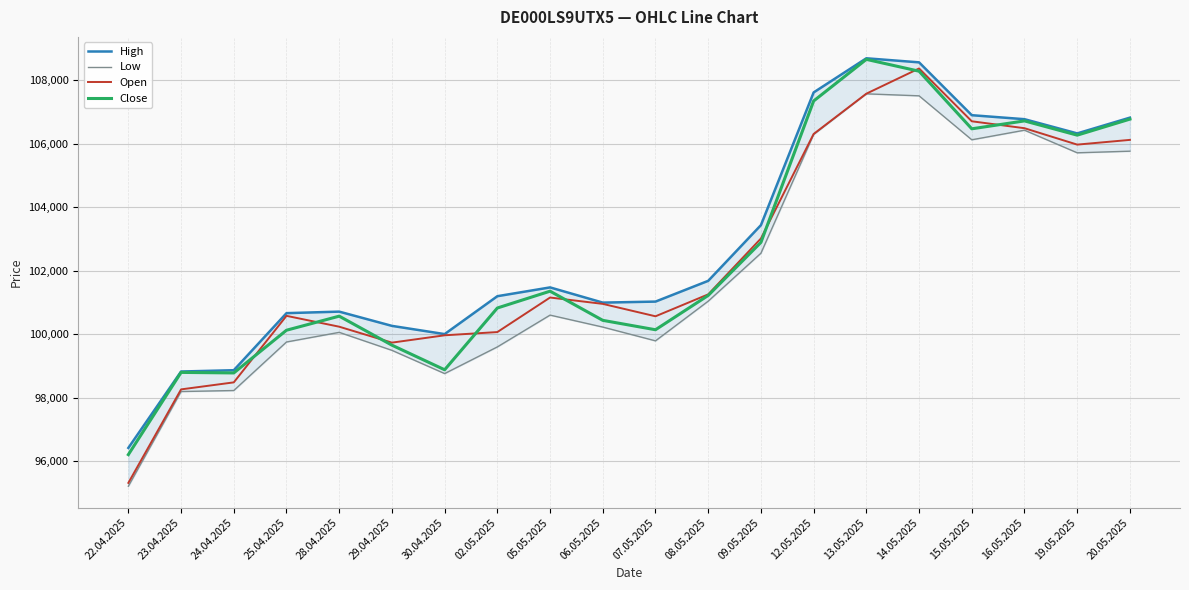

At which category does Close reach its first local peak?

23.04.2025